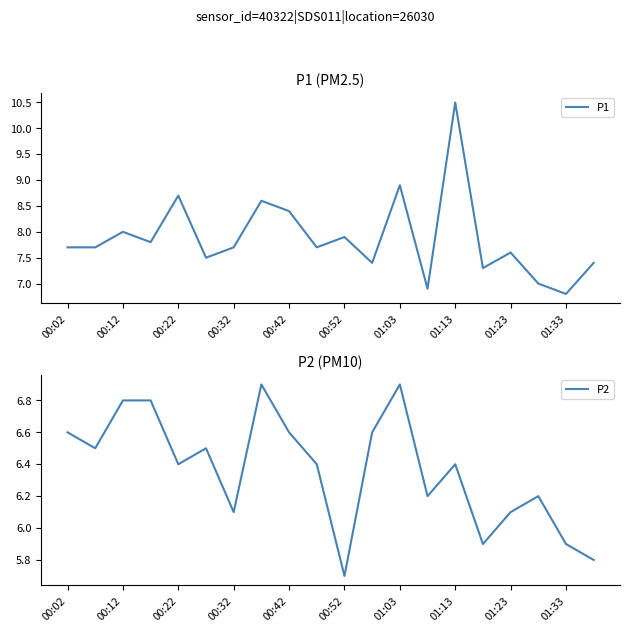

What is the lowest value of the P1 series?

6.8